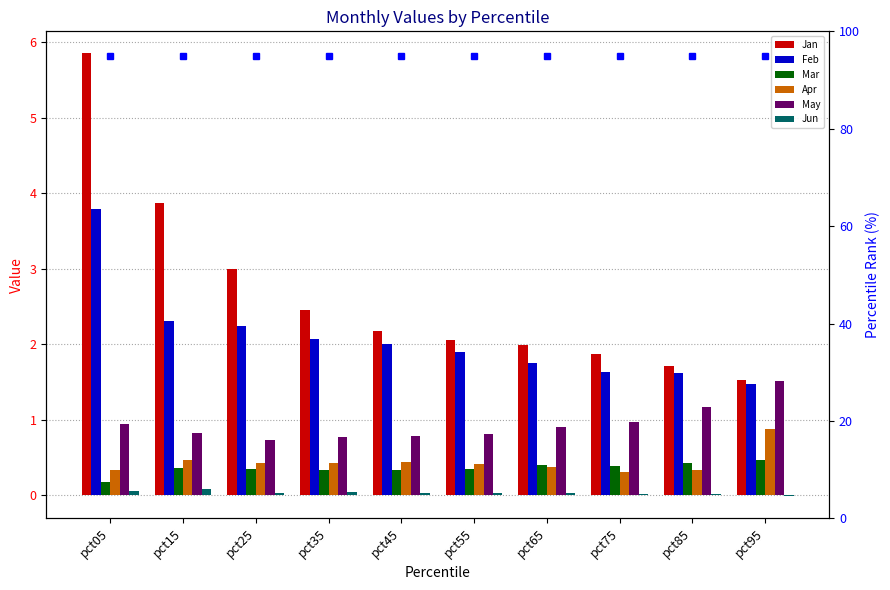

Is the value of Apr at pct65 greater than the value of Jun at pct35?

Yes